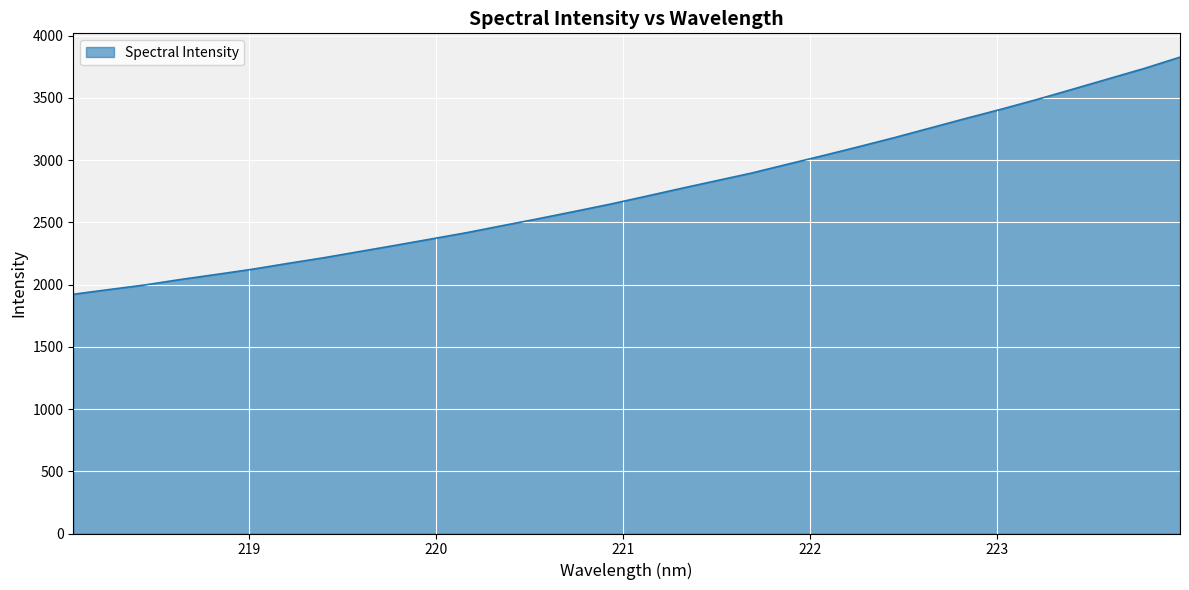

What is the maximum value shown in the chart?

3827.5